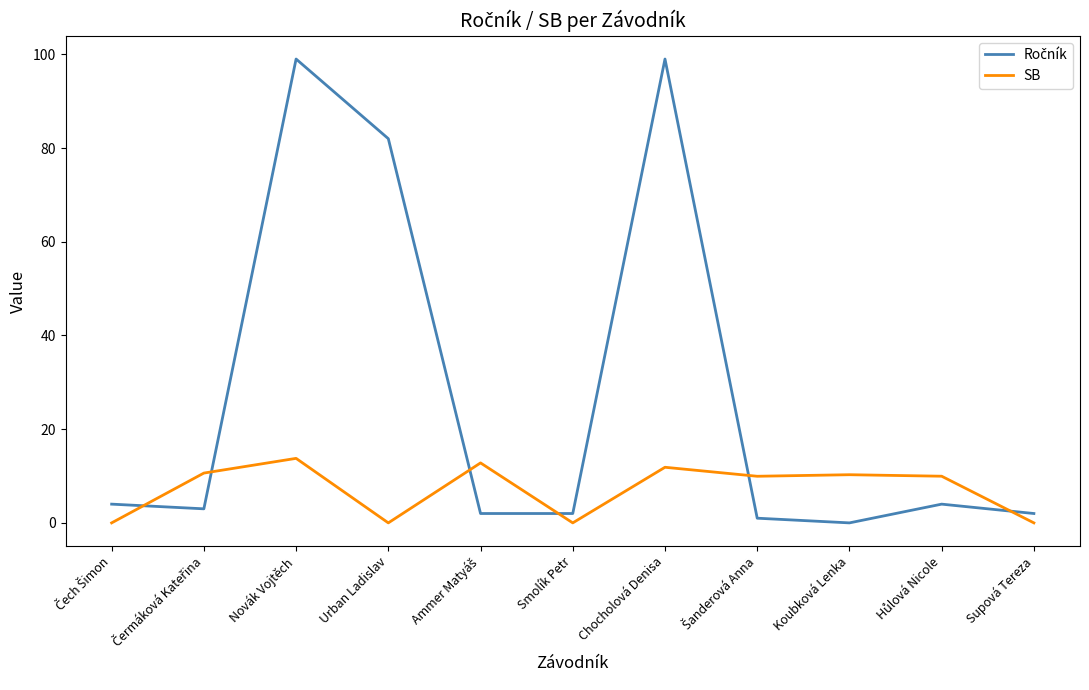

How many categories are shown in the chart?

11